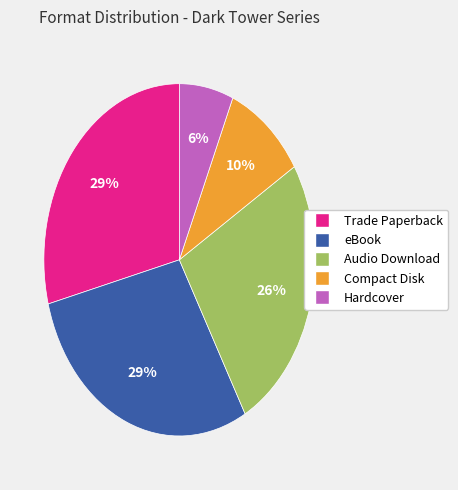

Combined, do Audio Download and Trade Paperback account for over 50%?

Yes